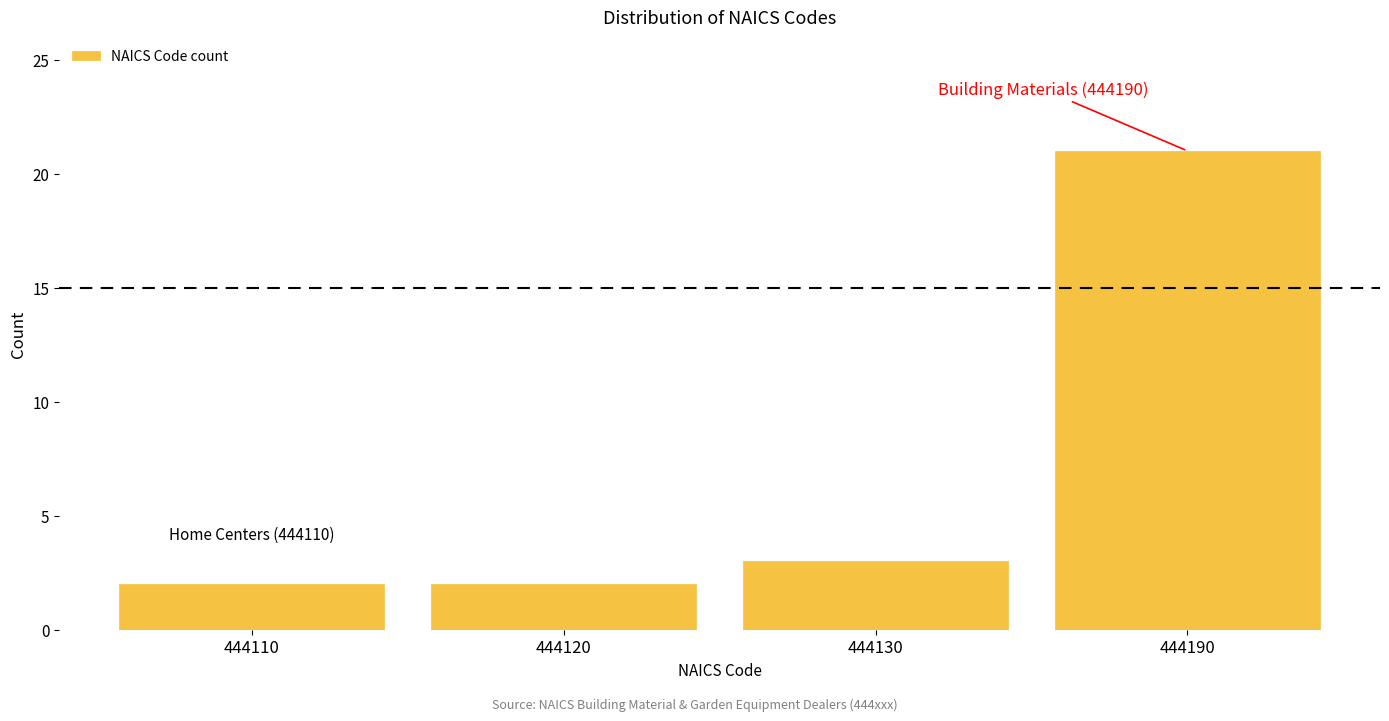

Reading left to right, extract all data points from this chart.

2	2	3	21